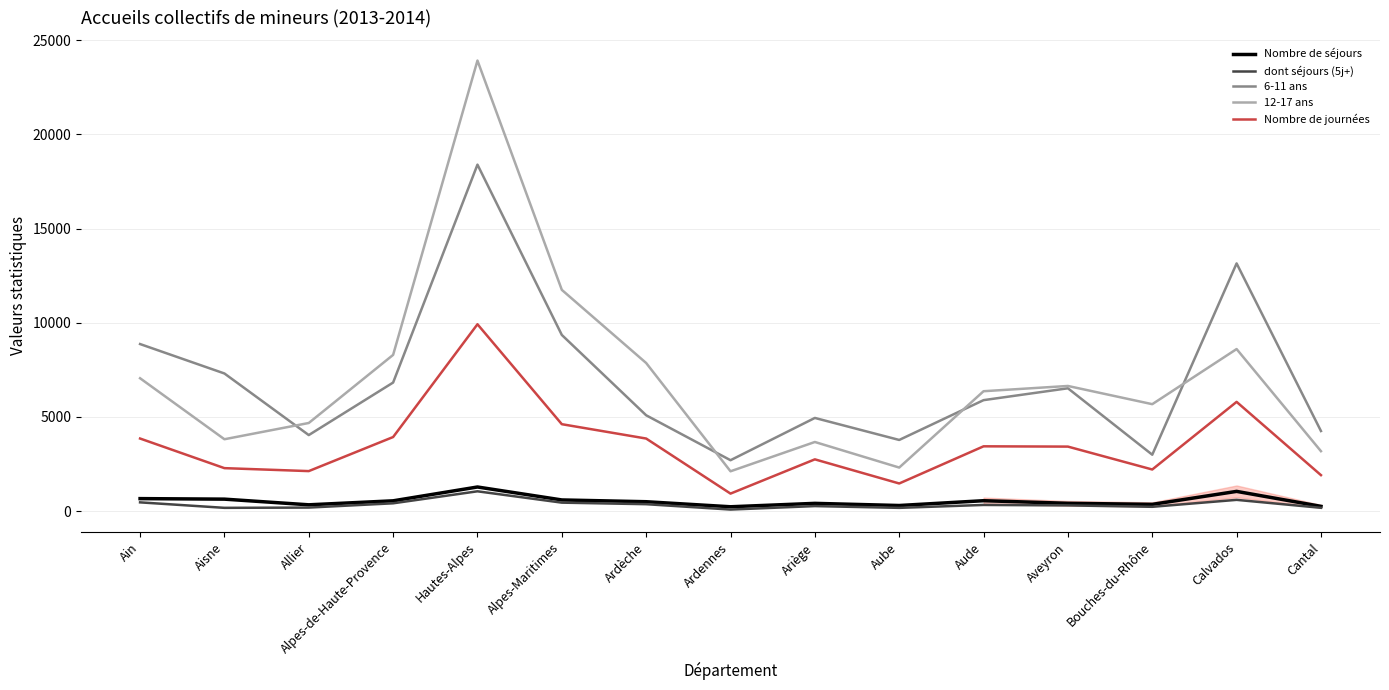

True or false: 12-17 ans and Nombre de séjours cross at least once.

False